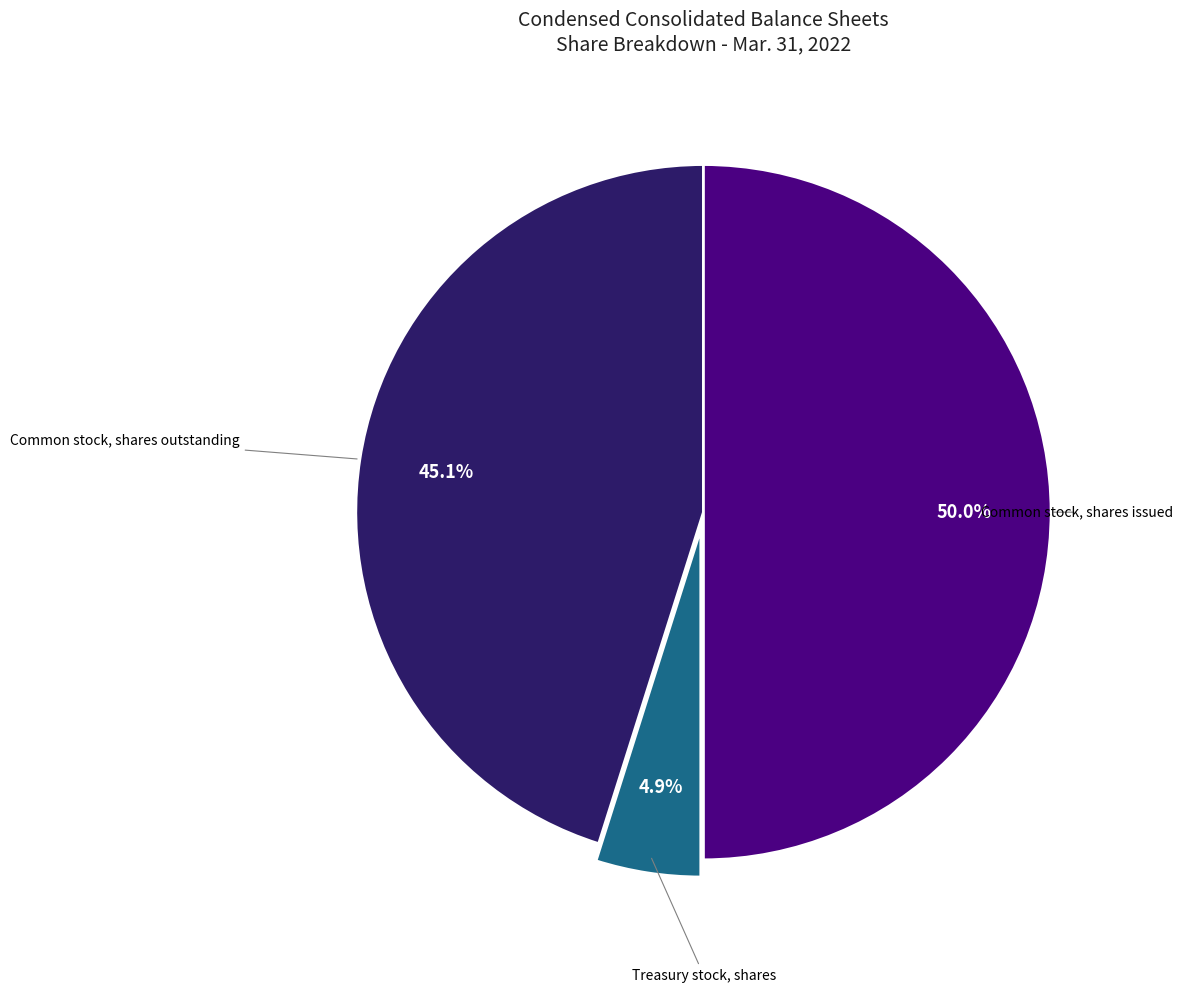

How many segments does this pie chart have?

3